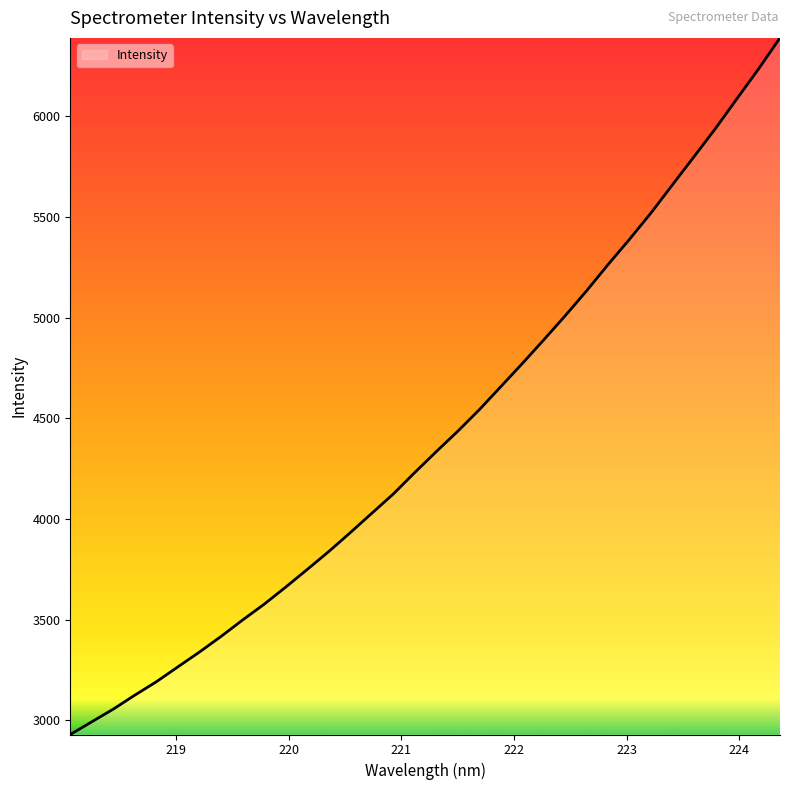

What is the minimum value shown in the chart?

2930.4